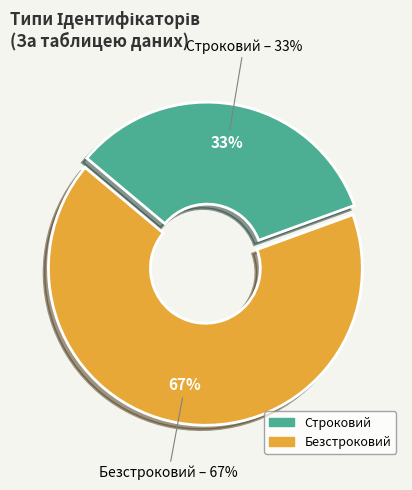

True or false: Безстроковий accounts for 78% of the total.

False